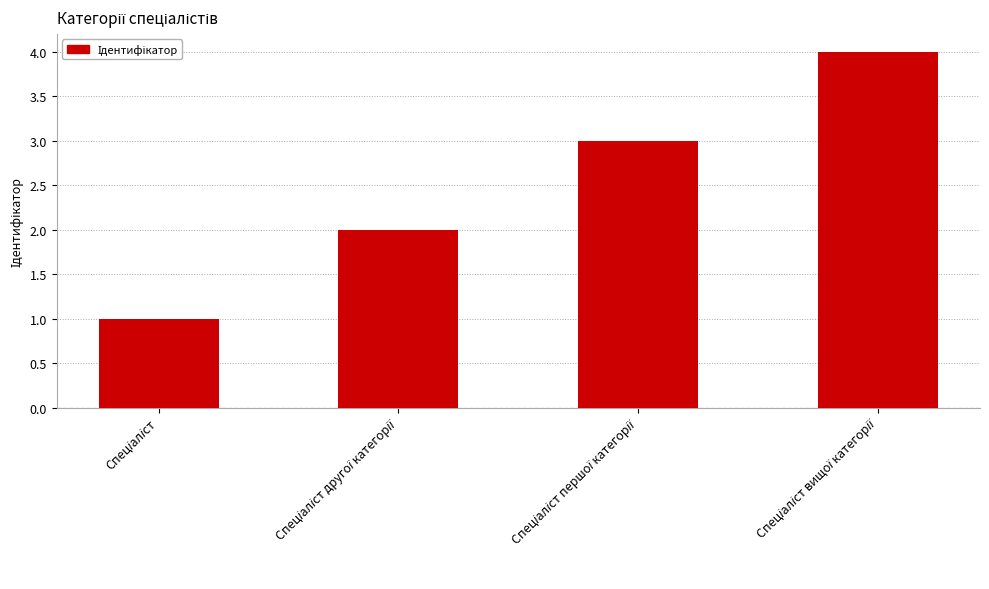

What is the difference between the maximum and minimum values?

3